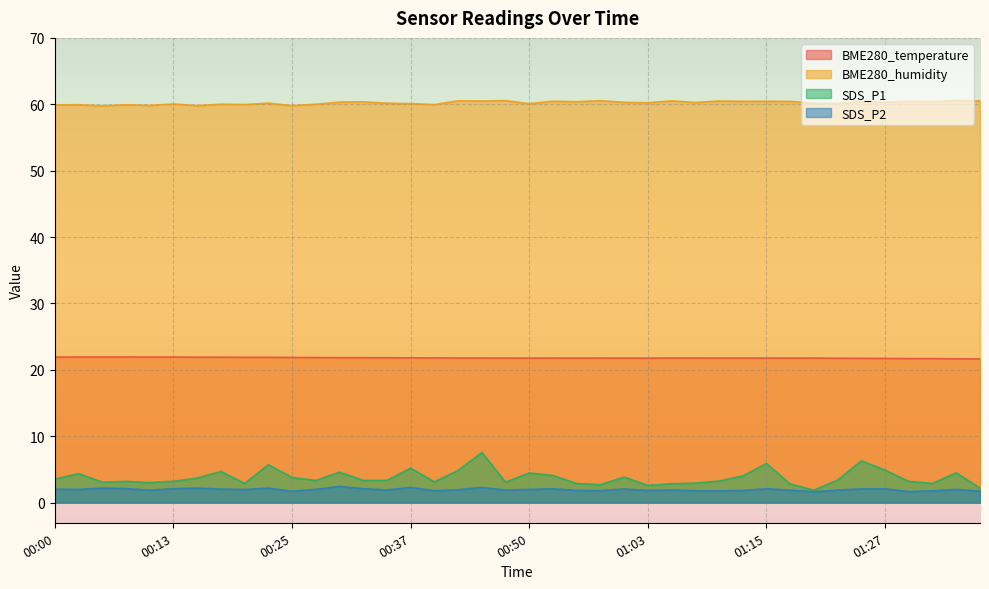

Which series changed the most between 00:23 and 01:22?

SDS_P1